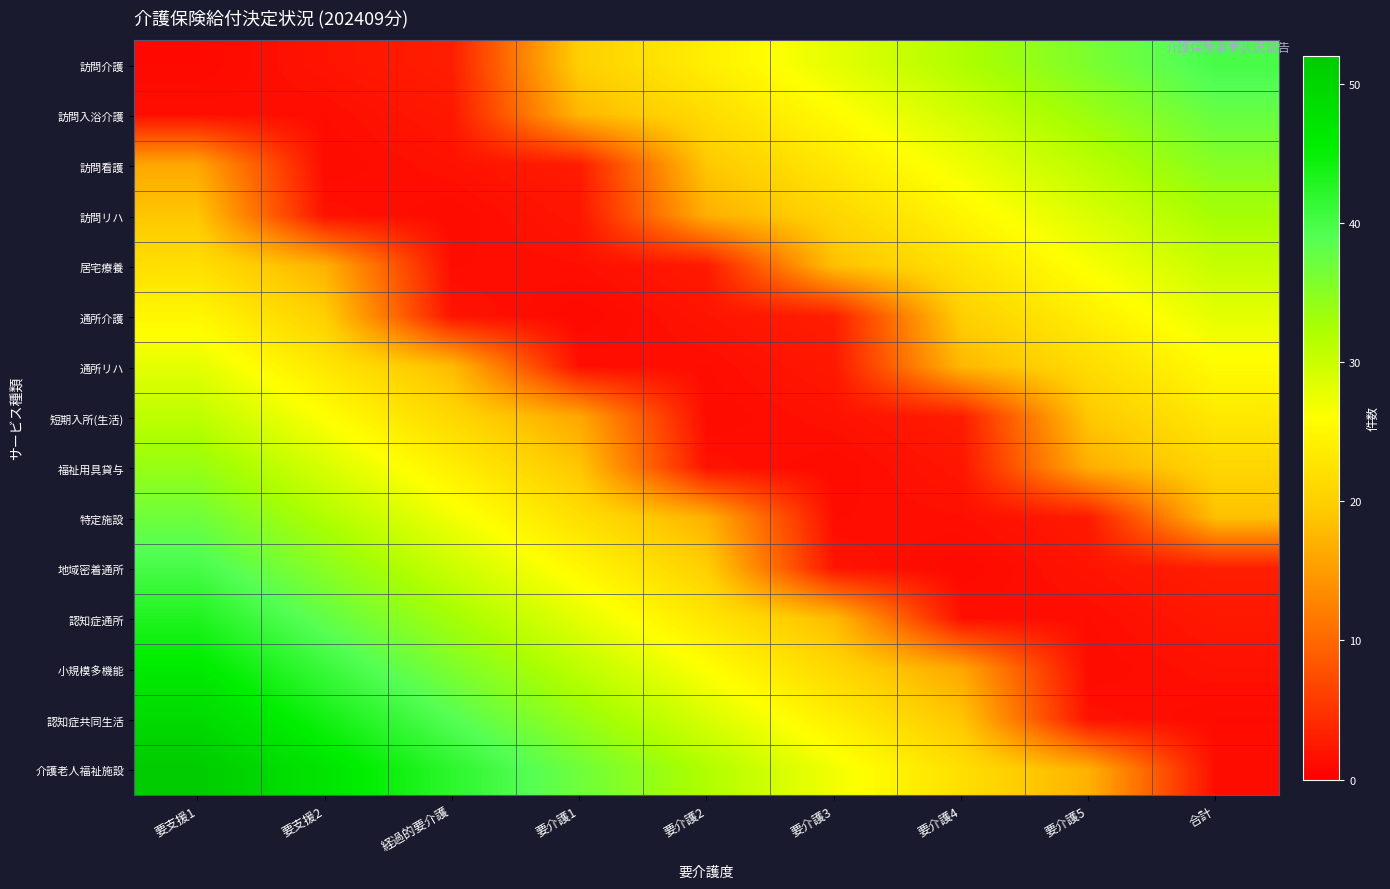

Count the number of categories in the chart.

9